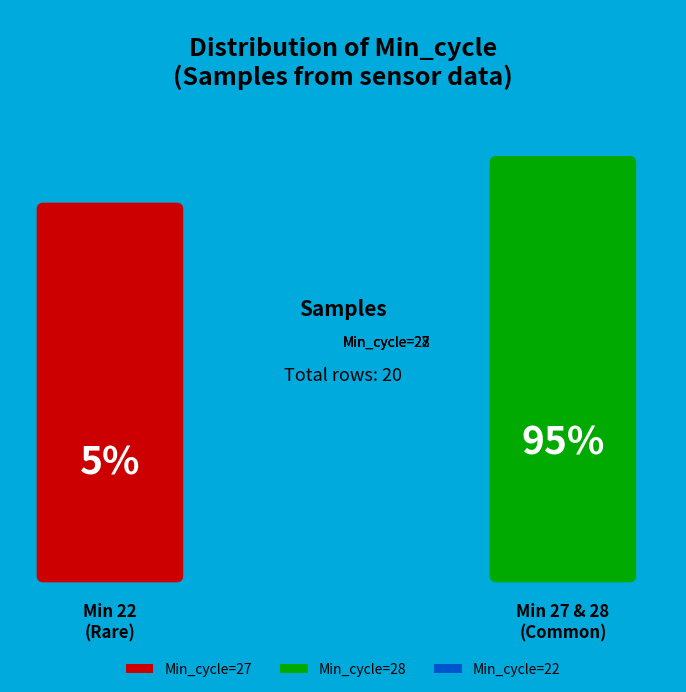

Rank the categories by value from lowest to highest.

Min_cycle=22, Min_cycle=27, Min_cycle=28